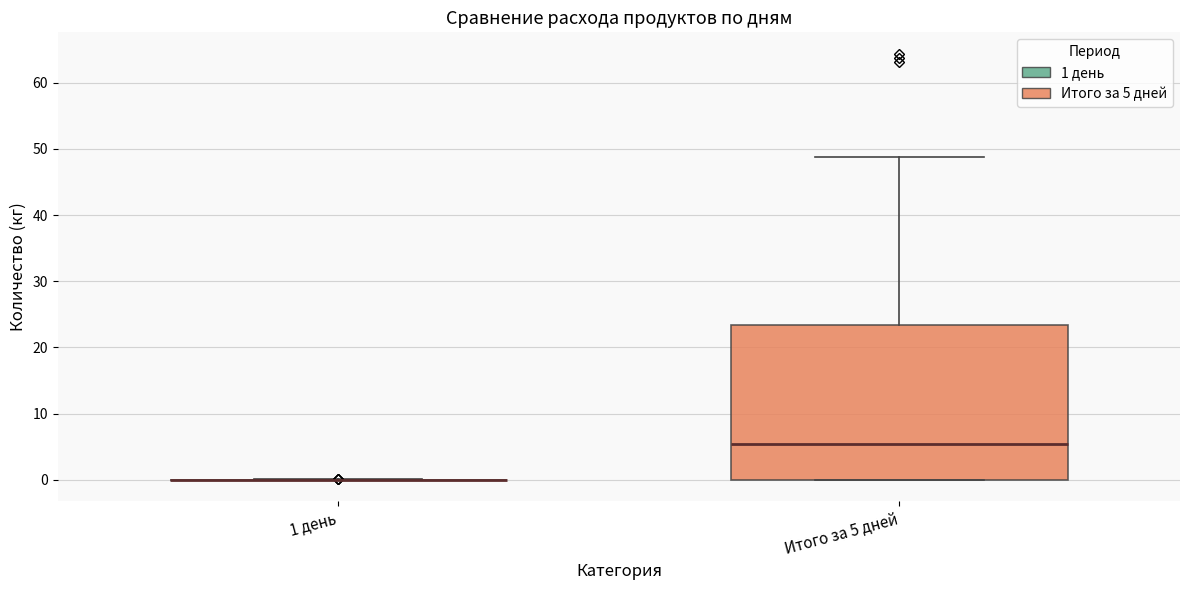

Comparing the boxes themselves (not the whiskers), which one is the tallest?

Итого за 5 дней